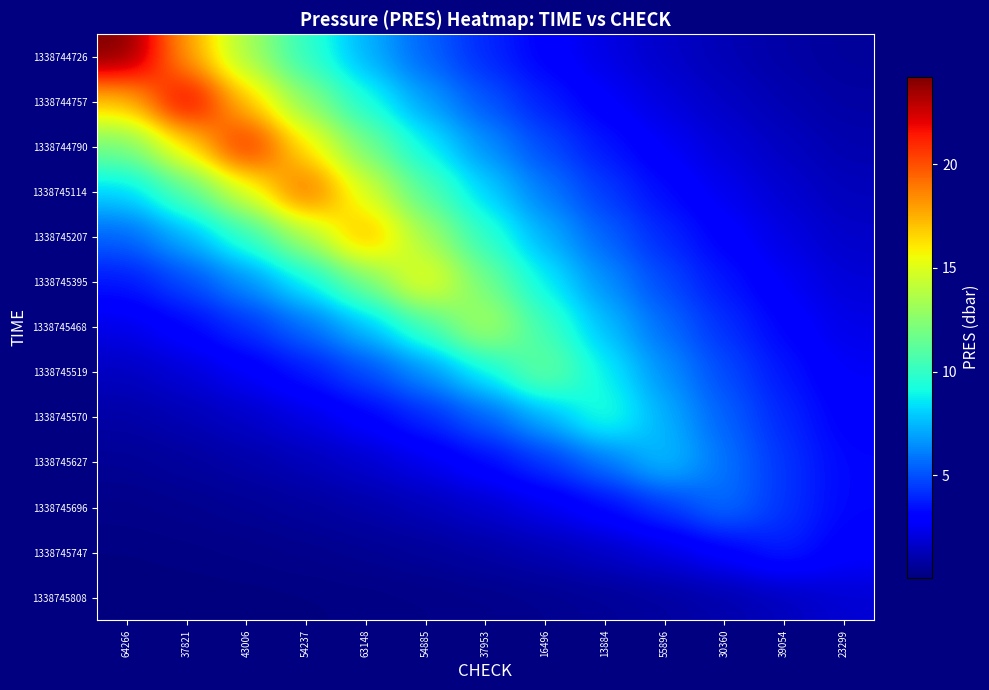

Reading right to left, what are all the values shown in this chart?

1338744726: 23299=0.7	39054=0.9	30360=1.2	55896=1.6	13884=2.2	16496=3.0	37953=4.0	54885=5.4	63148=7.3	54237=9.9	43006=13.3	37821=18.0	64266=24.2
1338744757: 23299=0.8	39054=1.1	30360=1.5	55896=2.1	13884=2.8	16496=3.8	37953=5.1	54885=6.9	63148=9.3	54237=12.6	43006=16.9	37821=22.9	64266=16.9
1338744790: 23299=1.1	39054=1.5	30360=2.0	55896=2.7	13884=3.6	16496=4.8	37953=6.5	54885=8.8	63148=11.9	54237=16.1	43006=21.7	37821=16.1	64266=11.9
1338745114: 23299=1.3	39054=1.8	30360=2.4	55896=3.3	13884=4.4	16496=6.0	37953=8.1	54885=10.9	63148=14.7	54237=19.9	43006=14.7	37821=10.9	64266=8.1
1338745207: 23299=1.6	39054=2.2	30360=3.0	55896=4.0	13884=5.4	16496=7.3	37953=9.8	54885=13.3	63148=17.9	54237=13.3	43006=9.8	37821=7.3	64266=5.4
1338745395: 23299=2.0	39054=2.6	30360=3.6	55896=4.8	13884=6.5	16496=8.7	37953=11.8	54885=15.9	63148=11.8	54237=8.7	43006=6.5	37821=4.8	64266=3.6
1338745468: 23299=2.3	39054=3.1	30360=4.2	55896=5.6	13884=7.6	16496=10.3	37953=13.9	54885=10.3	63148=7.6	54237=5.6	43006=4.2	37821=3.1	64266=2.3
1338745519: 23299=2.6	39054=3.6	30360=4.8	55896=6.5	13884=8.8	16496=11.9	37953=8.8	54885=6.5	63148=4.8	54237=3.6	43006=2.6	37821=2.0	64266=1.5
1338745570: 23299=3.0	39054=4.0	30360=5.4	55896=7.3	13884=9.8	16496=7.3	37953=5.4	54885=4.0	63148=3.0	54237=2.2	43006=1.6	37821=1.2	64266=0.9
1338745627: 23299=3.2	39054=4.3	30360=5.8	55896=7.8	13884=5.8	16496=4.3	37953=3.2	54885=2.4	63148=1.8	54237=1.3	43006=1.0	37821=0.7	64266=0.5
1338745696: 23299=3.2	39054=4.3	30360=5.8	55896=4.3	13884=3.2	16496=2.4	37953=1.7	54885=1.3	63148=1.0	54237=0.7	43006=0.5	37821=0.4	64266=0.3
1338745747: 23299=2.9	39054=3.9	30360=2.9	55896=2.1	13884=1.6	16496=1.2	37953=0.9	54885=0.6	63148=0.5	54237=0.4	43006=0.3	37821=0.2	64266=0.1
1338745808: 23299=1.9	39054=1.4	30360=1.0	55896=0.8	13884=0.6	16496=0.4	37953=0.3	54885=0.2	63148=0.2	54237=0.1	43006=0.1	37821=0.1	64266=0.1